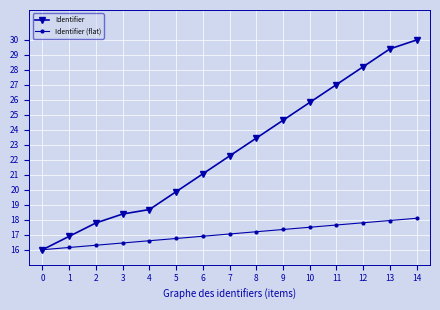

Which label corresponds to the largest value in the chart?

14